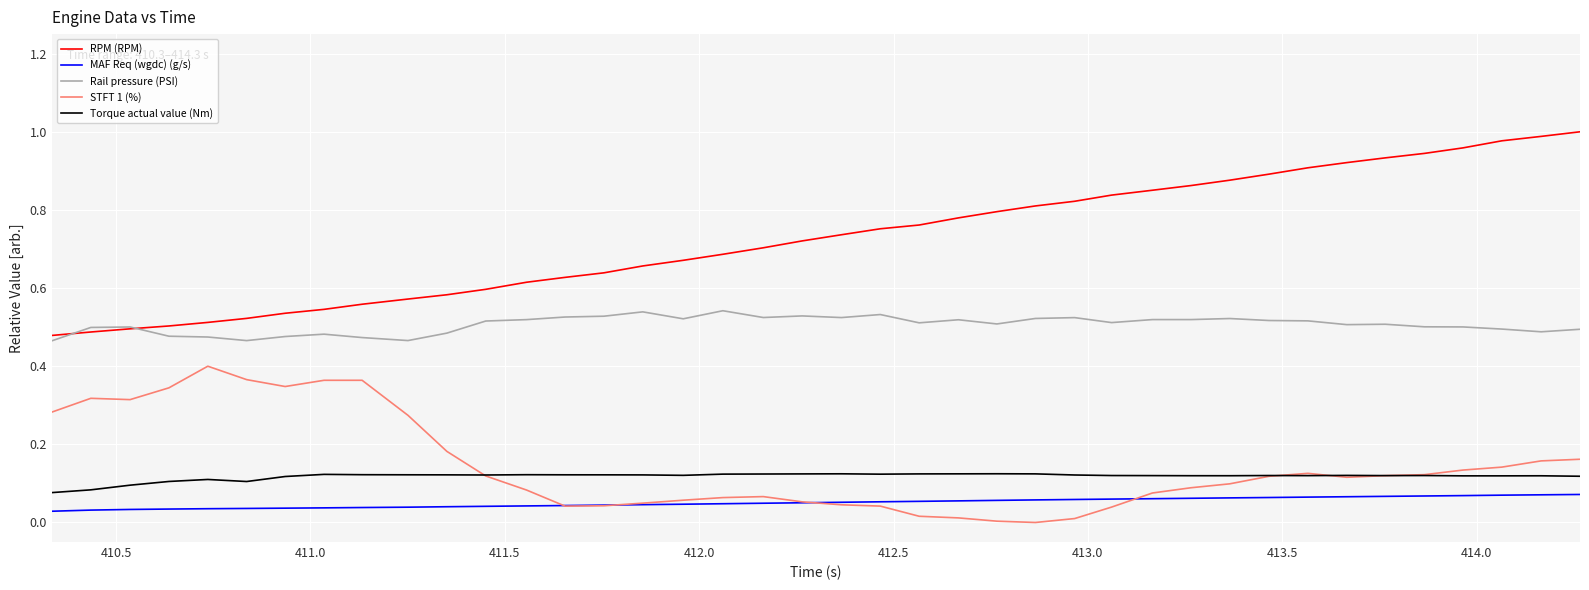

Rank the series by their maximum value, from highest to lowest.

RPM (RPM), Rail pressure (PSI), STFT 1 (%), Torque actual value (Nm), MAF Req (wgdc) (g/s)